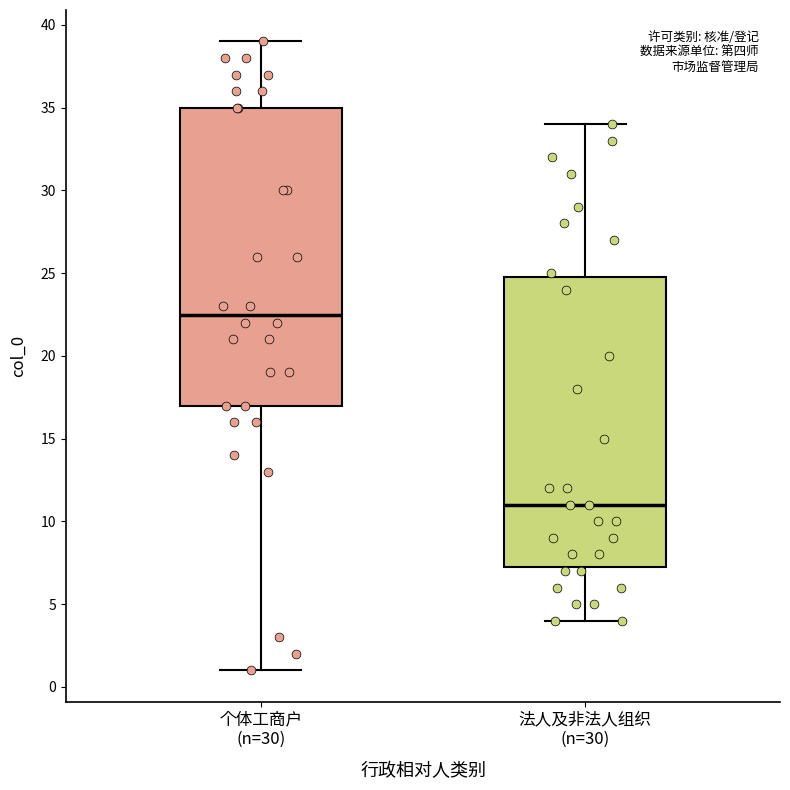

Comparing the boxes themselves (not the whiskers), which one is the tallest?

个体工商户 (n=30)